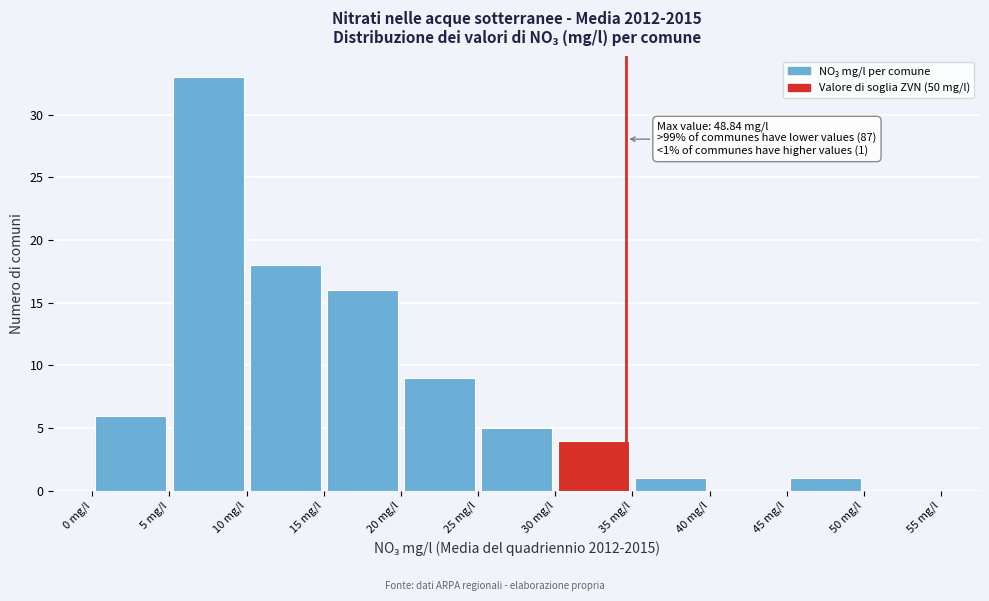

Which range on the x-axis has the tallest bar?

5 to 10